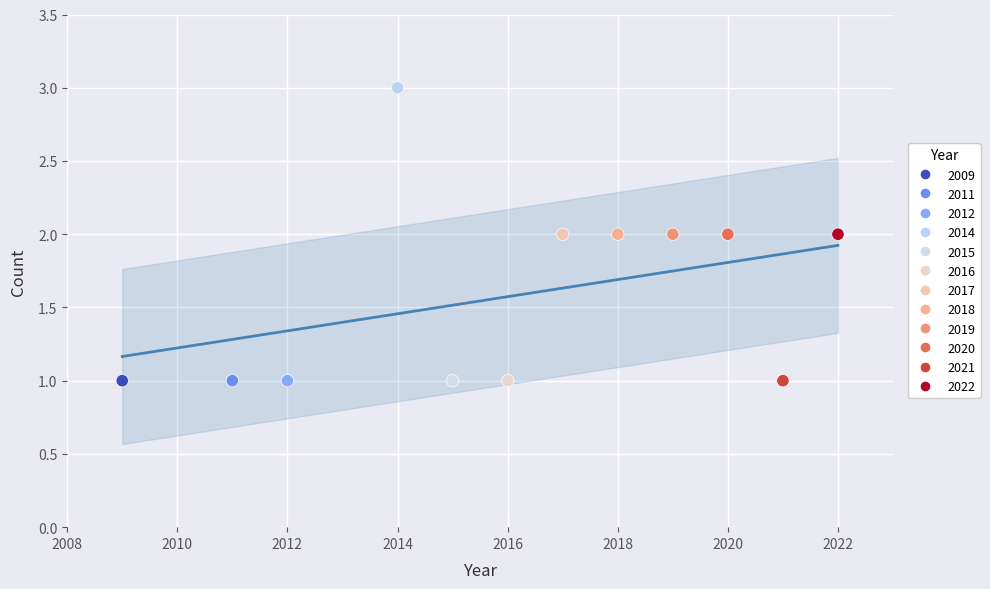

What is the average X value?

2016